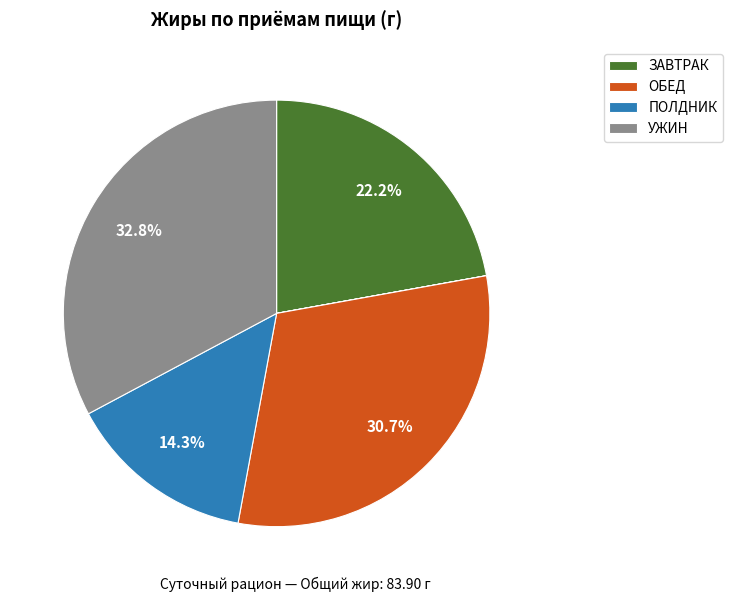

Is there a majority slice in this chart?

No